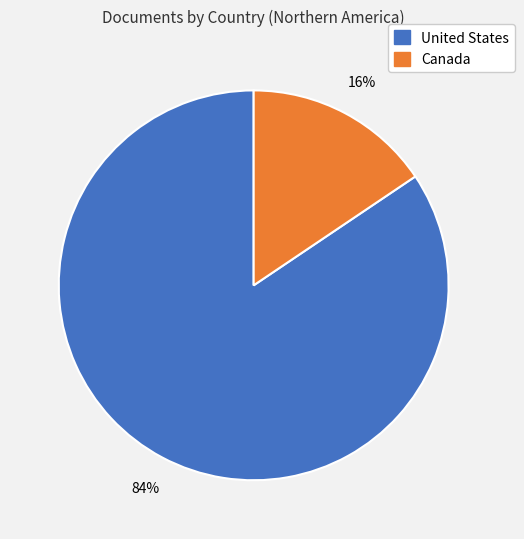

How many segments does this pie chart have?

2